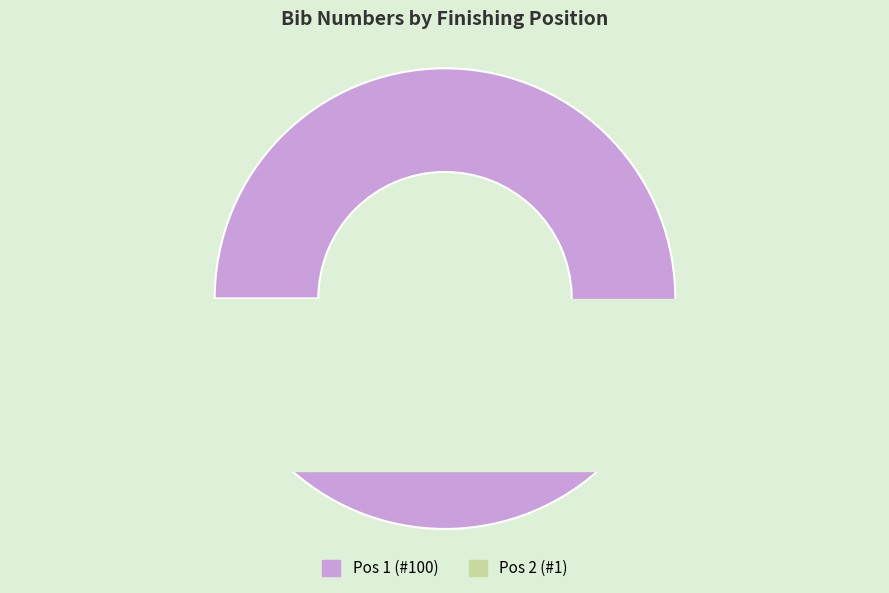

To the nearest percent, what percentage of the pie is 2?

1%